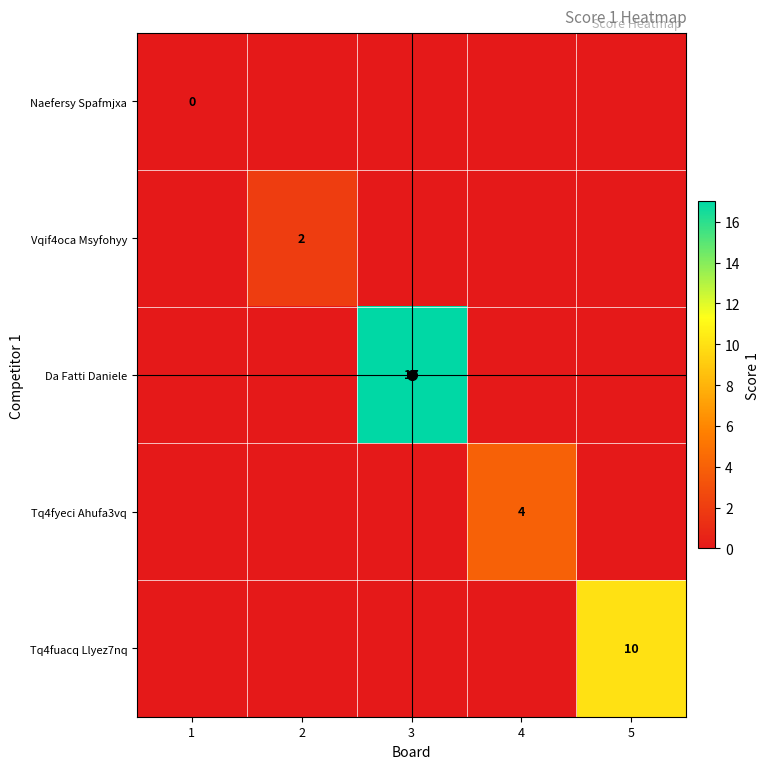

Is the value of Tq4fuacq Llyez7nq at 4 greater than the value of Vqif4oca Msyfohyy at 5?

No